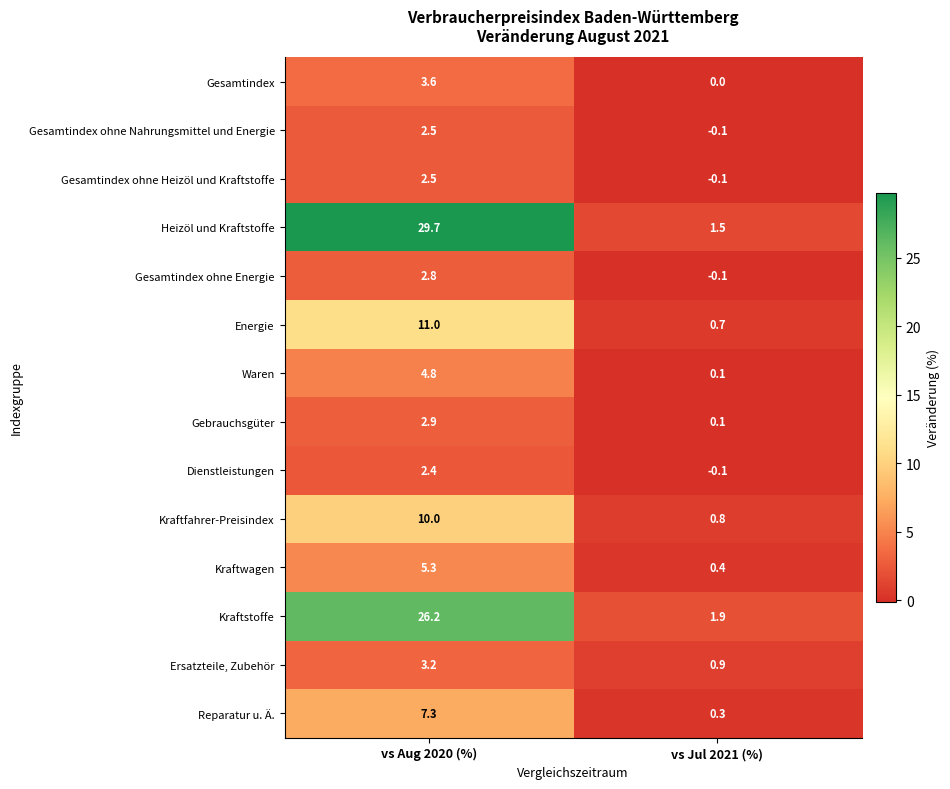

How many values in the Waren series are below 4?

1